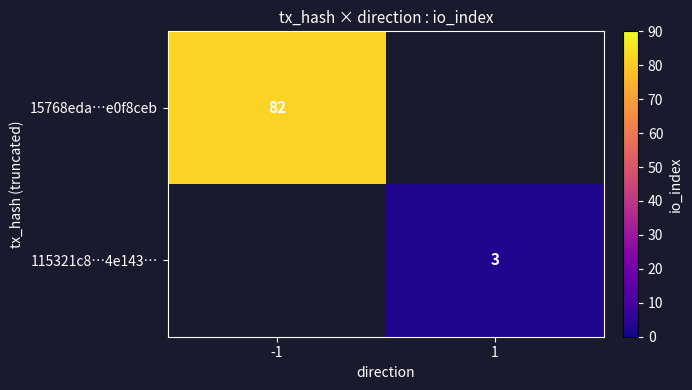

Is the value of 15768eda…e0f8ceb at -1 greater than the value of 115321c8…4e143… at 1?

Yes